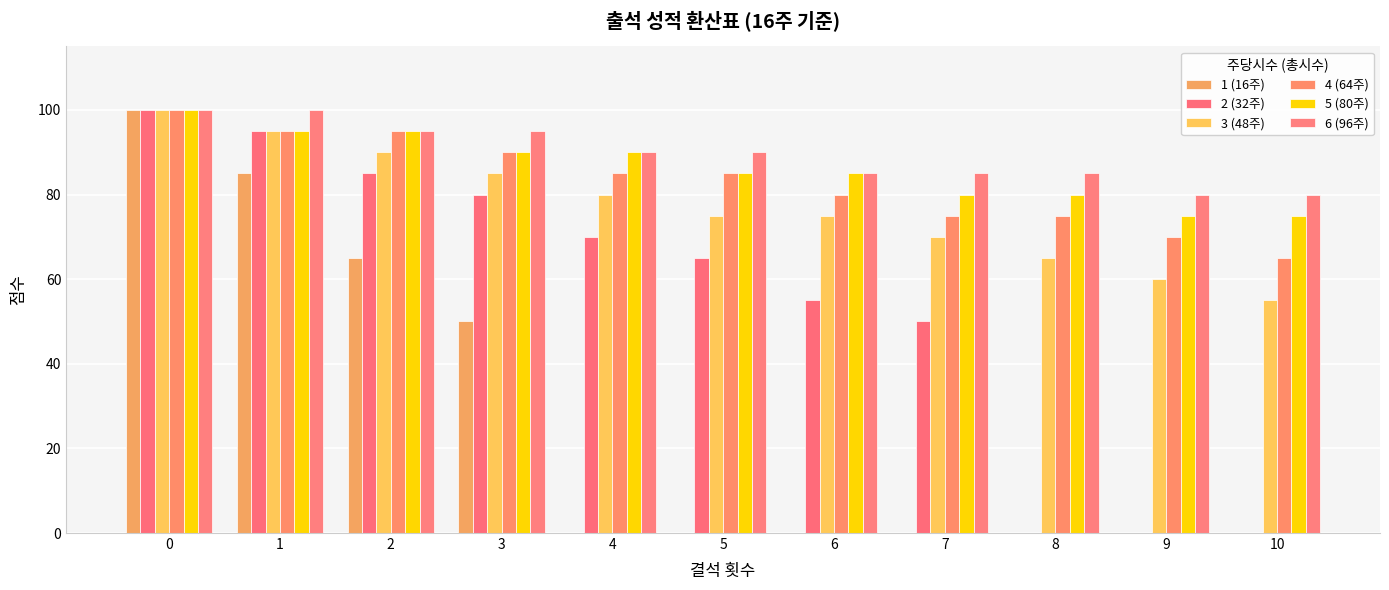

What are all the series names shown in the legend?

1 (16주), 2 (32주), 3 (48주), 4 (64주), 5 (80주), 6 (96주)